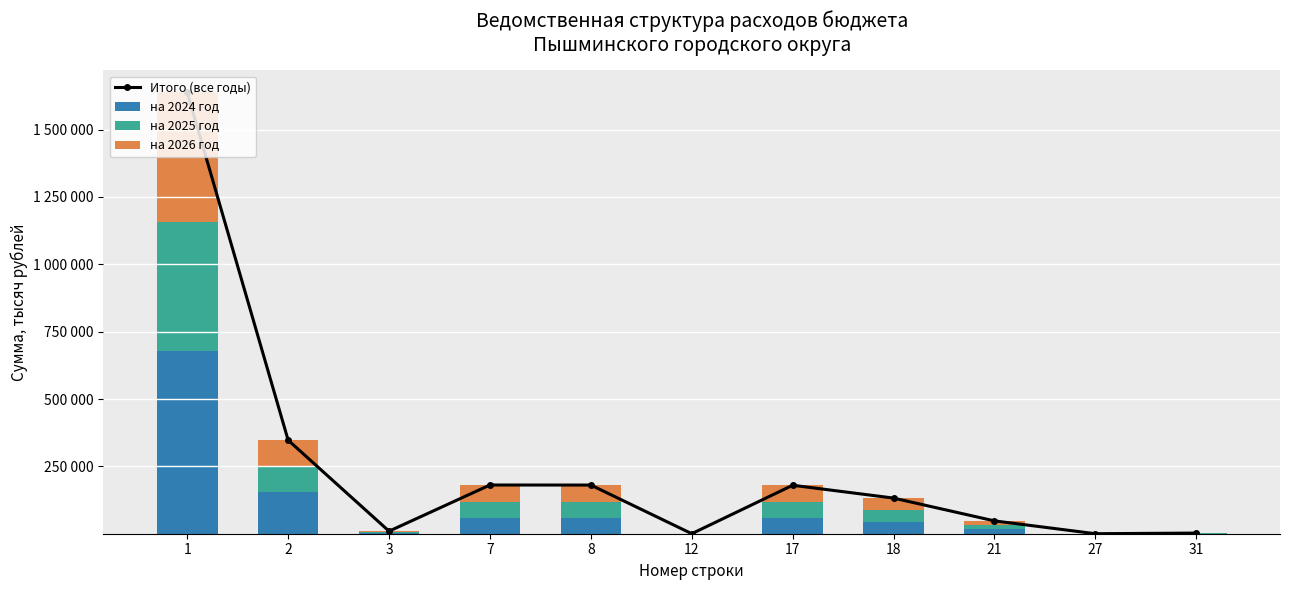

Is it true that на 2026 год equals 109.8 at 27?

False